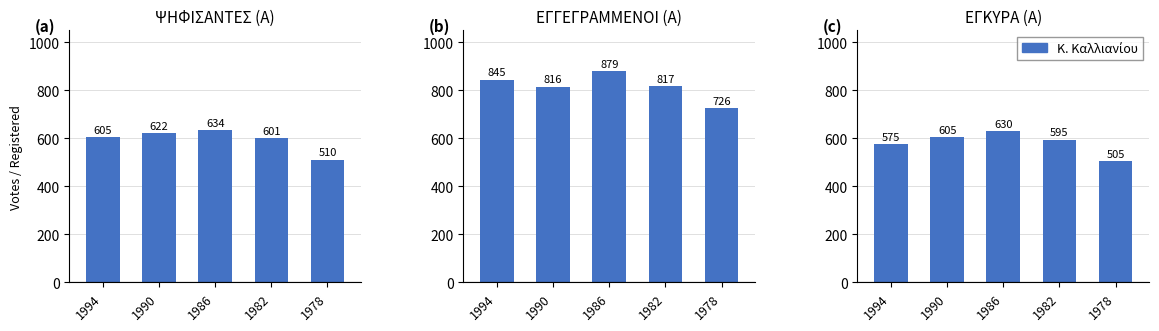

At which label does ΨΗΦΙΣΑΝΤΕΣ (Α) reach its minimum?

1978